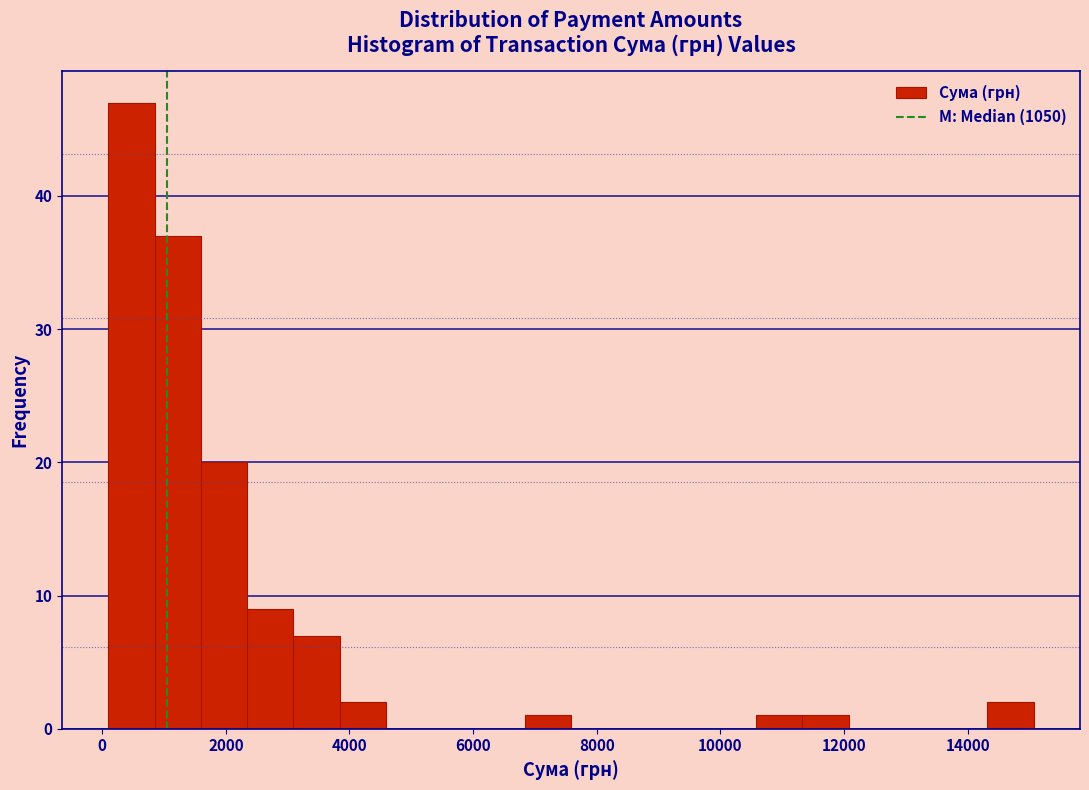

Around what value on the x-axis is the tallest bar? Give the approximate position of its centre, as read against the axis.

400